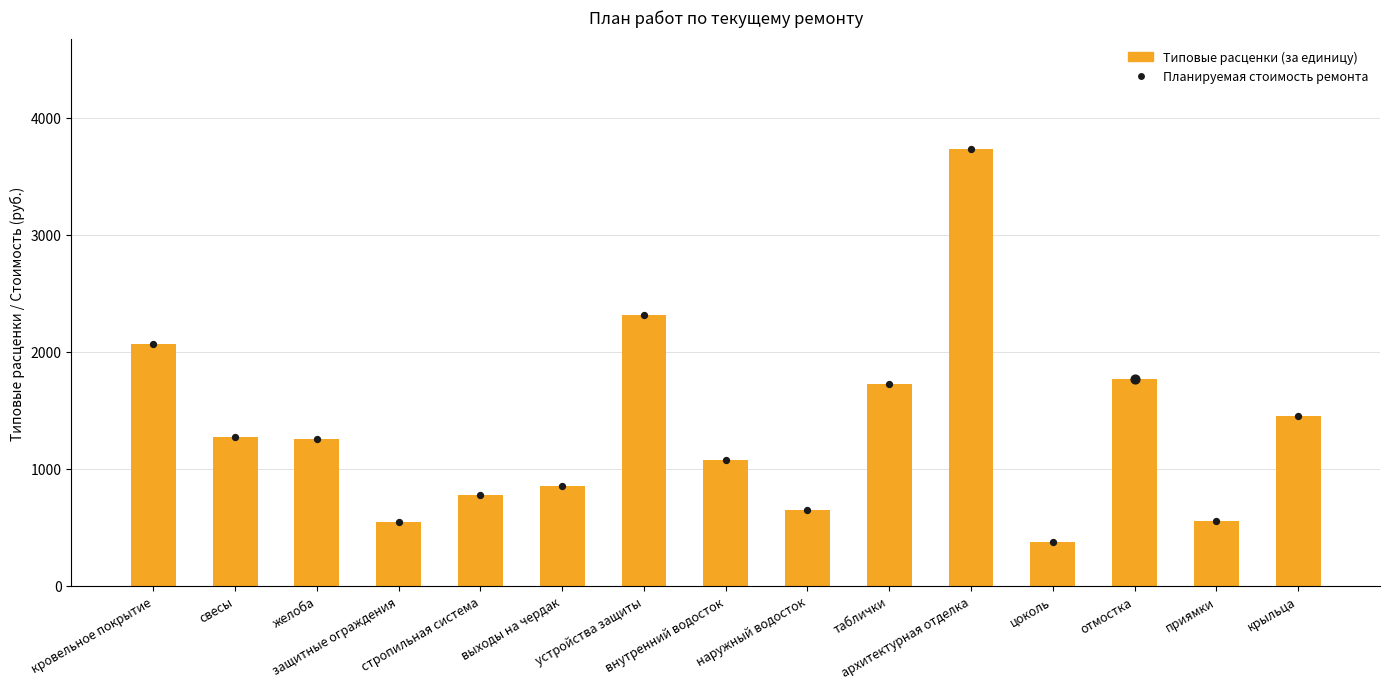

What is the ratio of the value at устройства защиты to the value at архитектурная отделка?

0.6